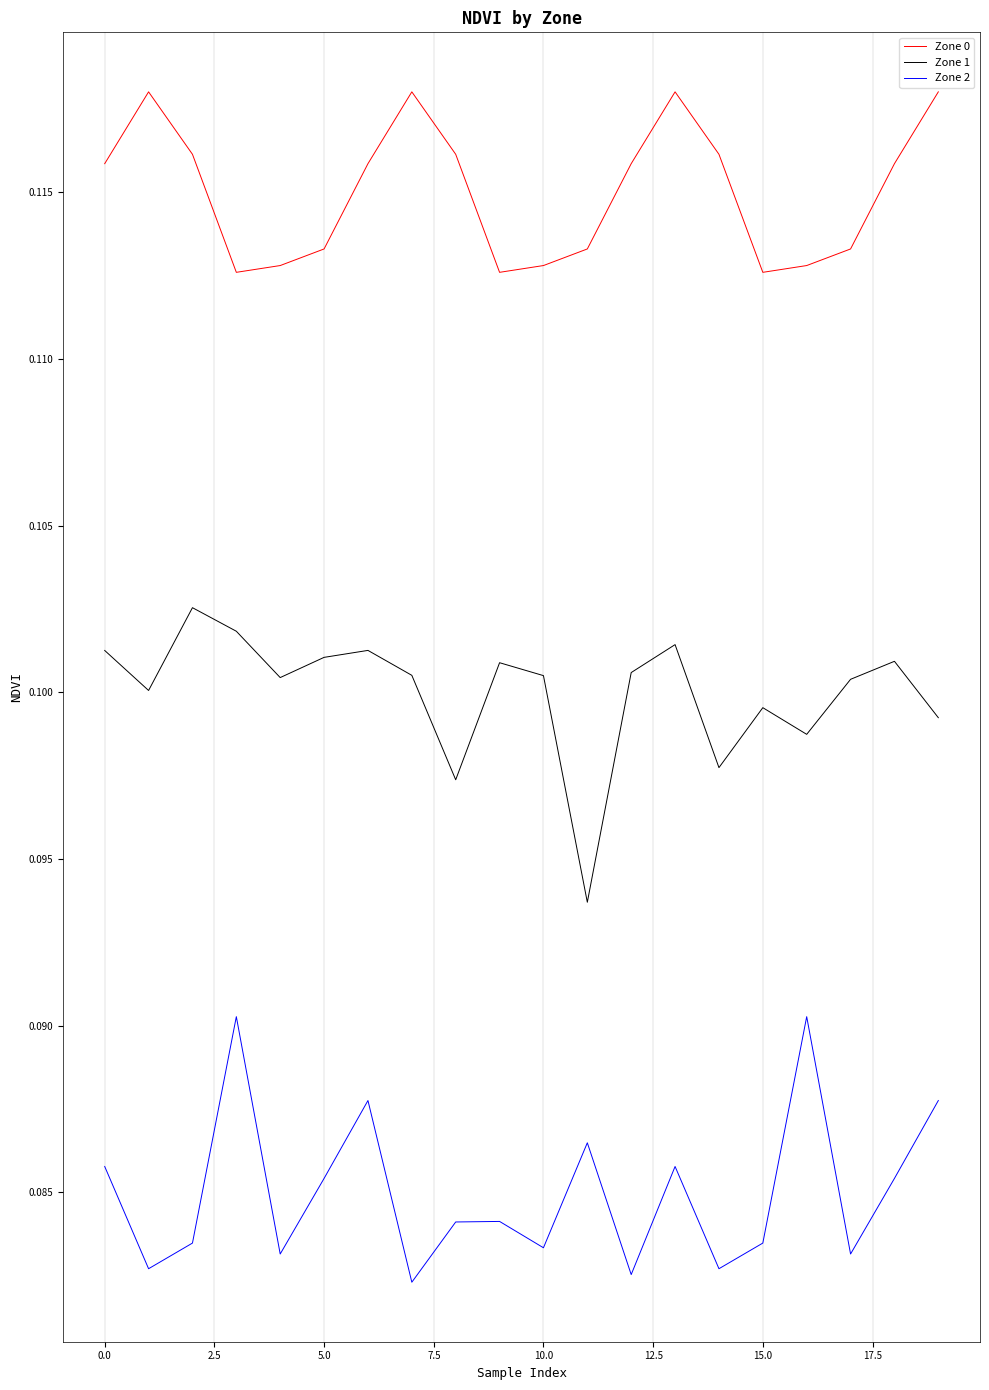

True or false: Zone 0 and Zone 2 intersect in this chart.

False